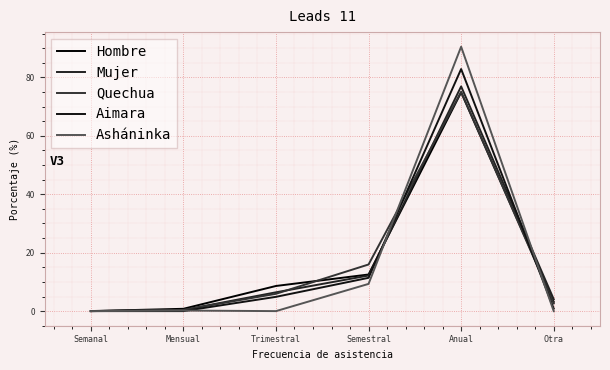

Reading right to left, what are all the values shown in this chart?

Hombre: 3.2	74.9	12.5	8.6	0.8	0.0
Mujer: 4.1	76.9	12.2	6.4	0.4	0.0
Quechua: 2.7	75.0	16.0	5.9	0.4	0.0
Aimara: 0.9	82.9	11.4	4.9	0.0	0.0
Asháninka: 0.0	90.5	9.3	0.0	0.2	0.0